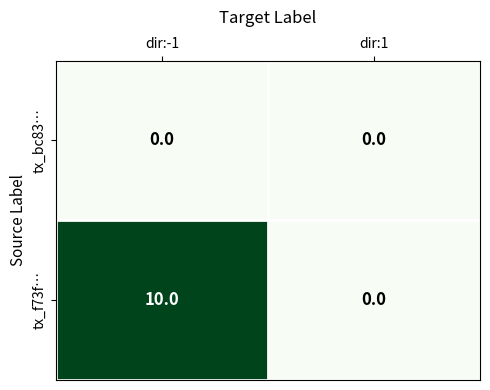

At which category does the chart reach its peak across all series?

dir:-1